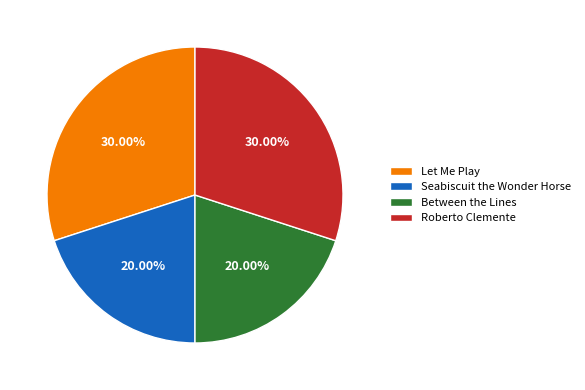

Combined, do Between the Lines and Seabiscuit the Wonder Horse account for over 50%?

No